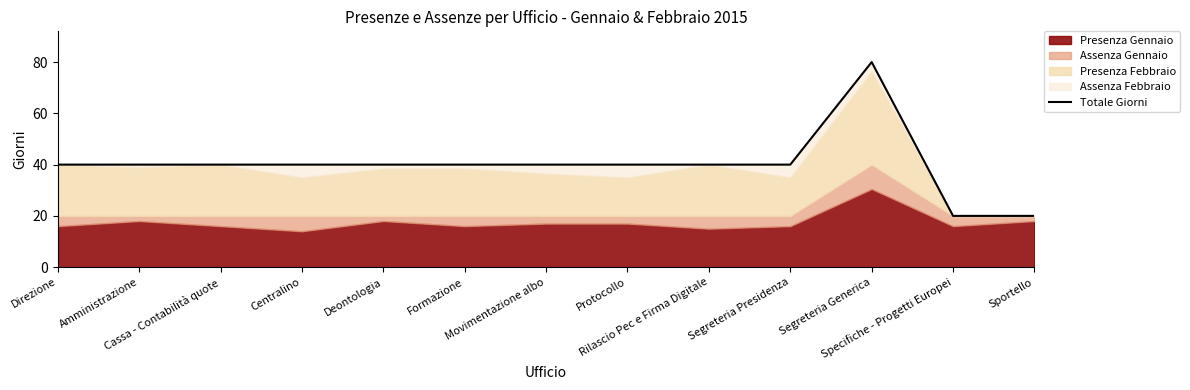

Reading left to right, list all the values displayed in this chart.

Direzione=40	Amministrazione=40	Cassa - Contabilità quote=40	Centralino=40	Deontologia=40	Formazione=40	Movimentazione albo=40	Protocollo=40	Rilascio Pec e Firma Digitale=40	Segreteria Presidenza=40	Segreteria Generica=80	Specifiche - Progetti Europei=20	Sportello=20